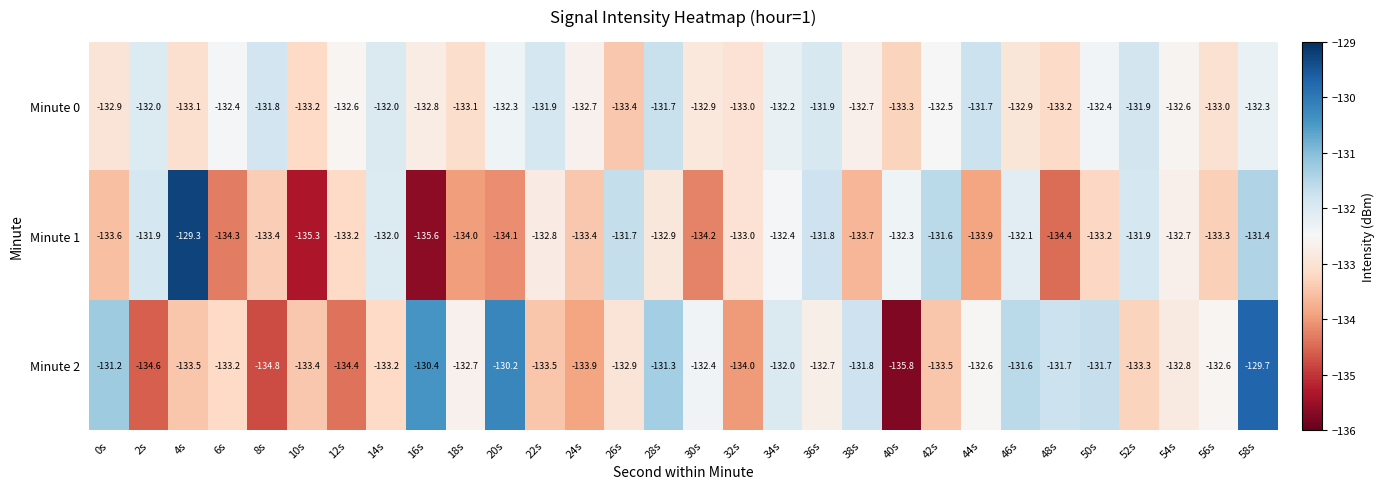

What is the difference between the second highest and second lowest values in the Minute 2 series?

4.6